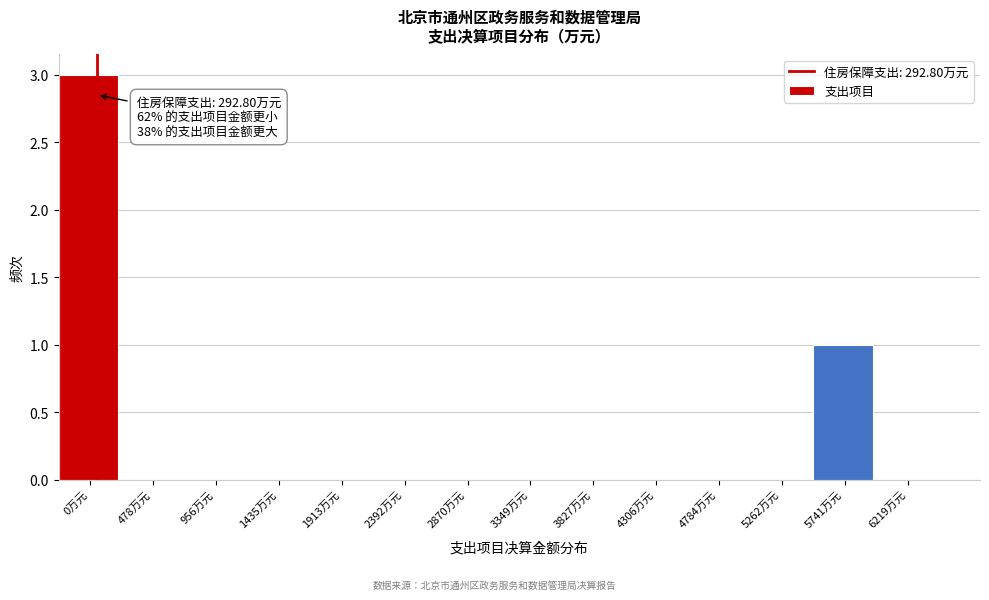

Reading right to left, extract all data points from this chart.

6219万元=0	5741万元=1	5262万元=0	4784万元=0	4306万元=0	3827万元=0	3349万元=0	2870万元=0	2392万元=0	1913万元=0	1435万元=0	956万元=0	478万元=0	0万元=3